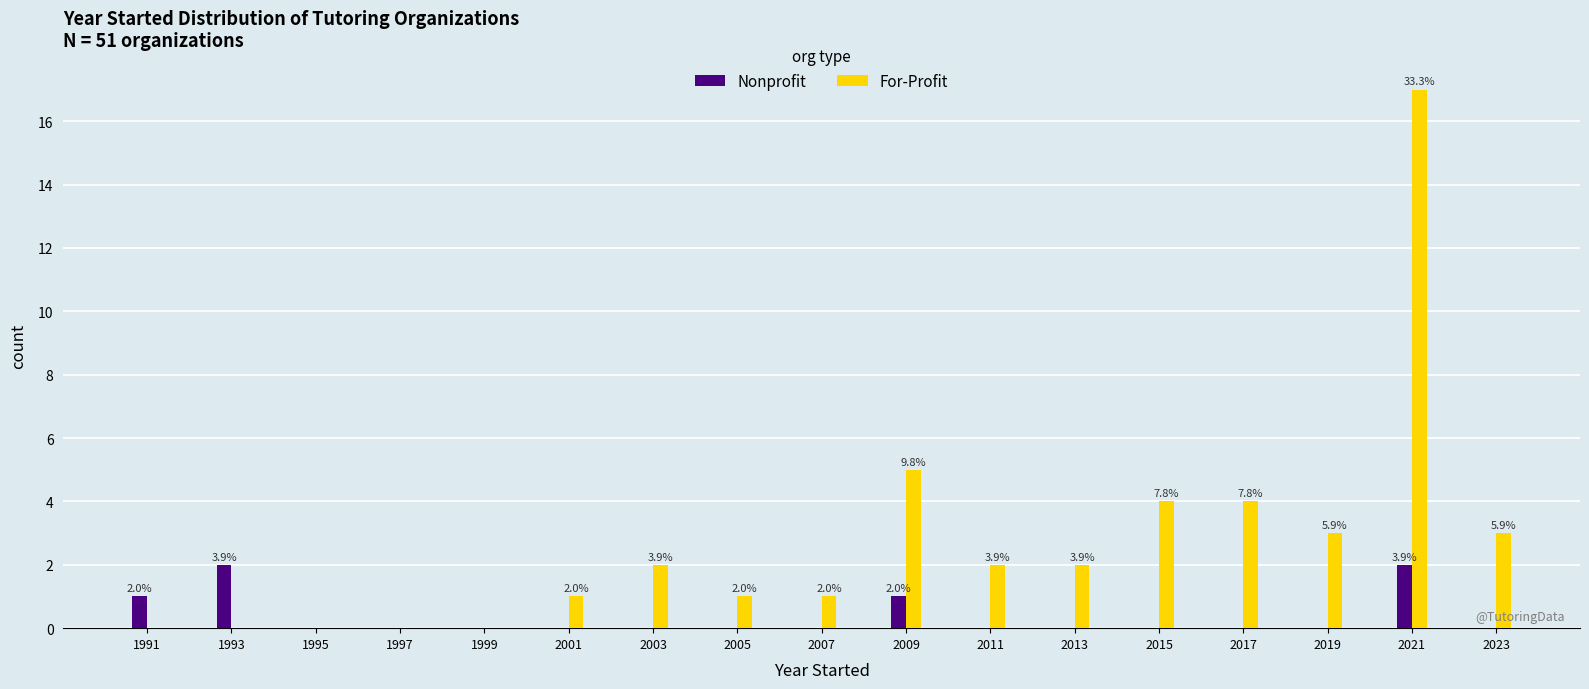

What is the sum of the For-Profit values at 2009 and 2005?

6